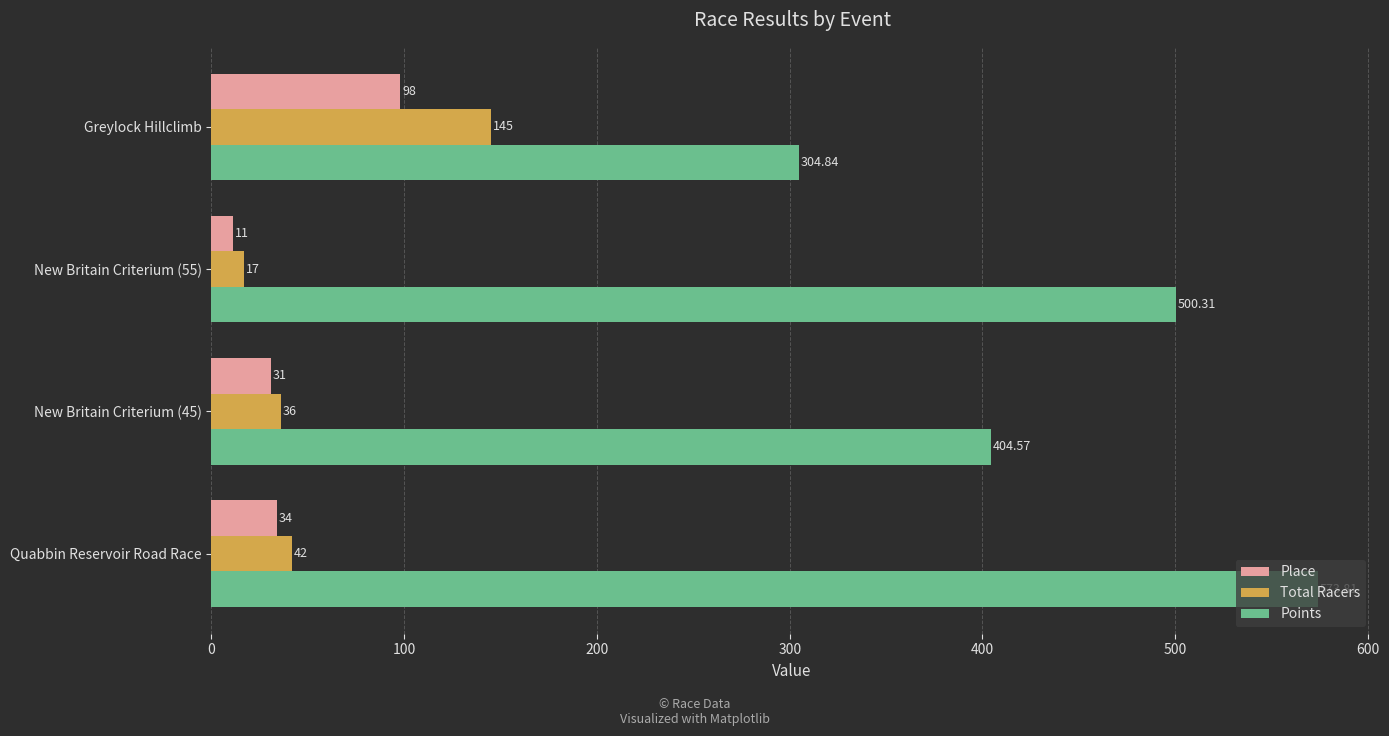

What is the sum of all Total Racers values?

240.0